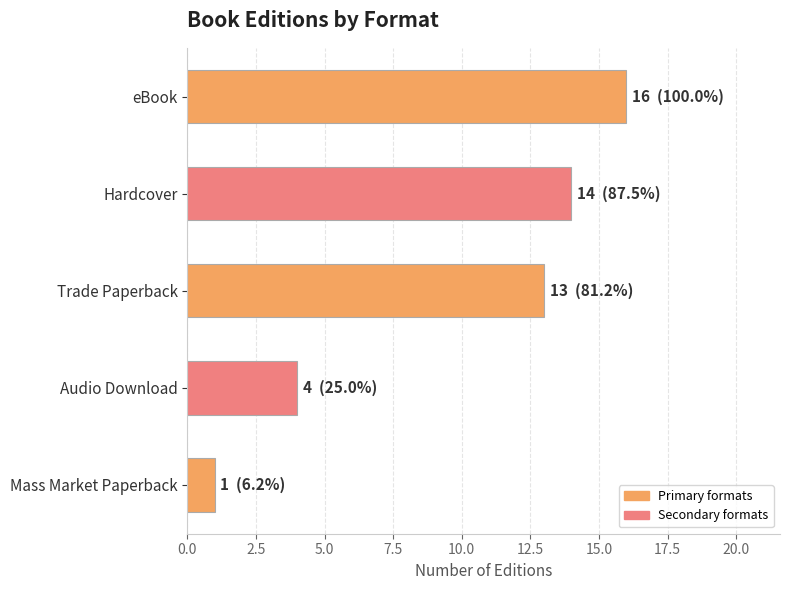

What is the change in value from eBook to Mass Market Paperback?

-15